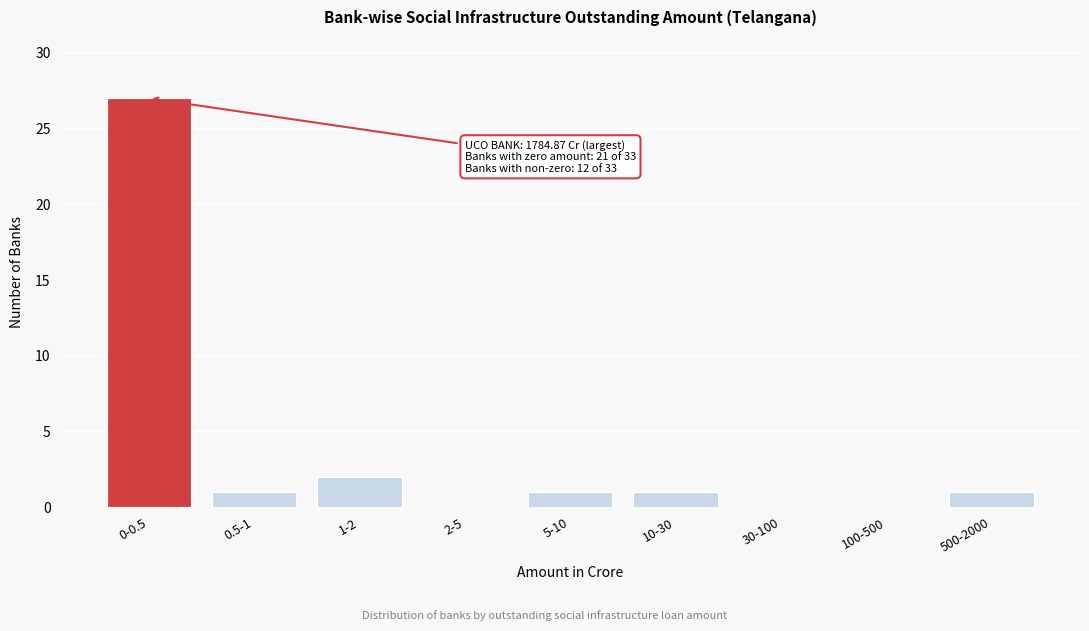

Reading left to right, what are all the values shown in this chart?

0-0.5=27	0.5-1=1	1-2=2	2-5=0	5-10=1	10-30=1	30-100=0	100-500=0	500-2000=1